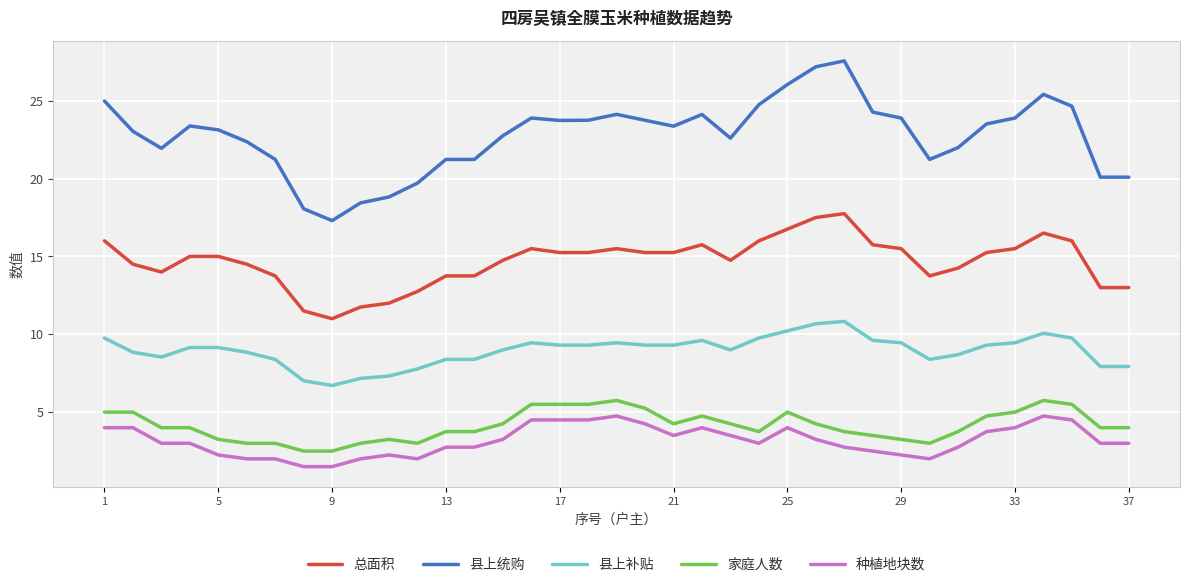

True or false: 县上统购 and 种植地块数 cross at least once.

False